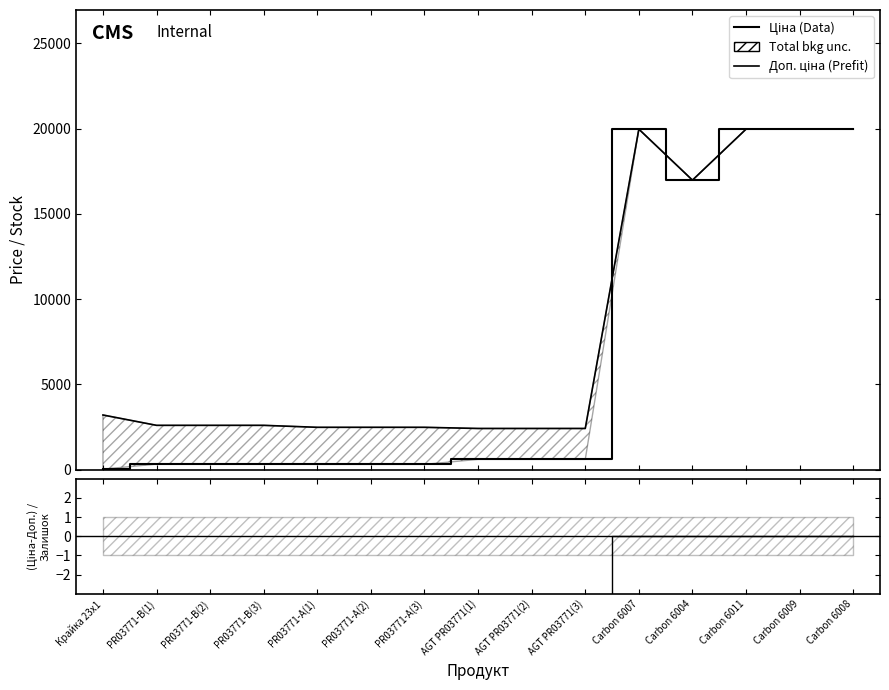

Between PR03771-А(1) and Carbon 6011, which series saw the biggest shift?

Ціна (Data)